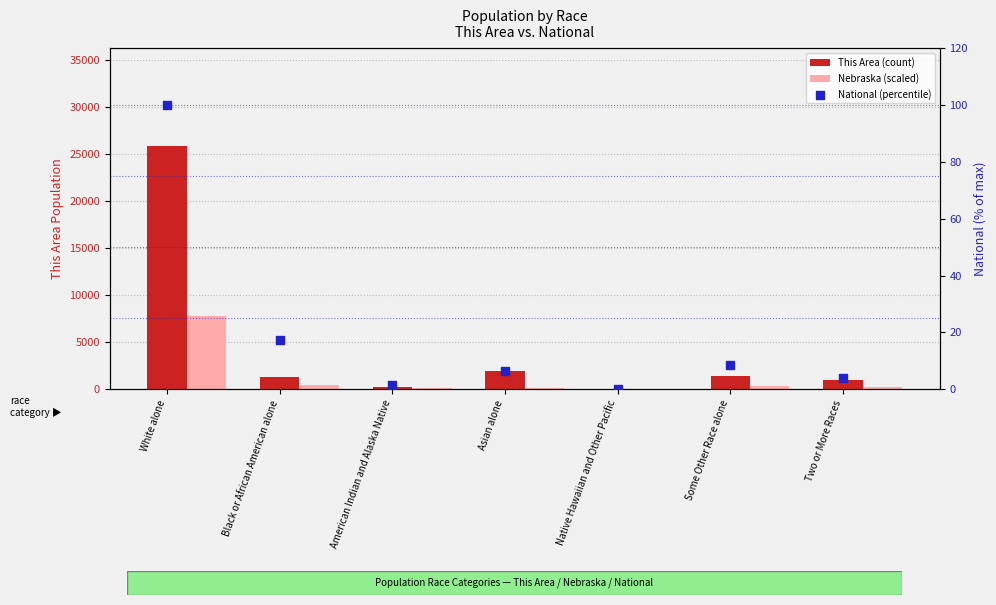

Which series has the widest spread of Y values?

This Area (count)